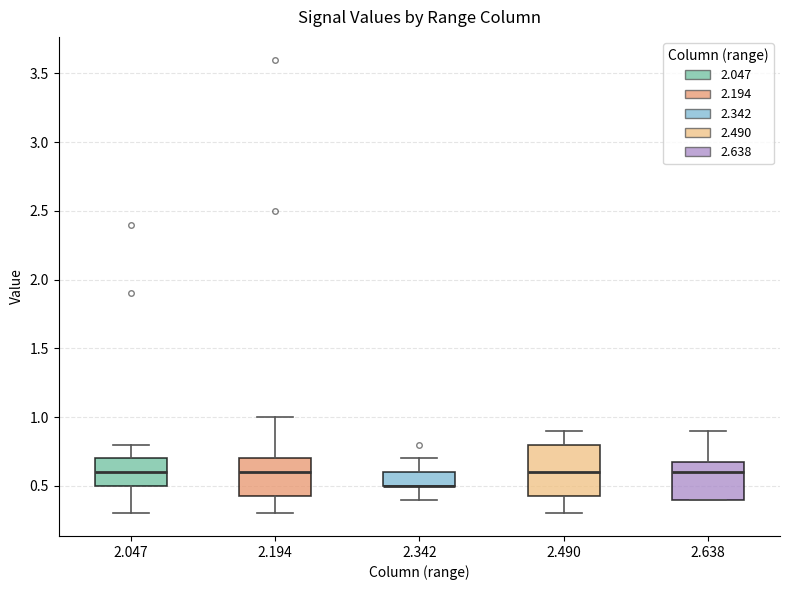

Reading left to right, read every box against the y-axis: the position of its median line, the range the box covers, and the ends of its whiskers. The values are not printed on the chart, so give them approximately, as read against the axis.

2.047: median 0.60, box 0.50 to 0.70, whiskers 0.30 to 0.80
2.194: median 0.60, box 0.45 to 0.70, whiskers 0.30 to 1.00
2.342: median 0.50 (drawn on the box's lower edge), box 0.50 to 0.60, whiskers 0.40 to 0.70
2.490: median 0.60, box 0.45 to 0.80, whiskers 0.30 to 0.90
2.638: median 0.60, box 0.40 to 0.70, whiskers 0.40 to 0.90